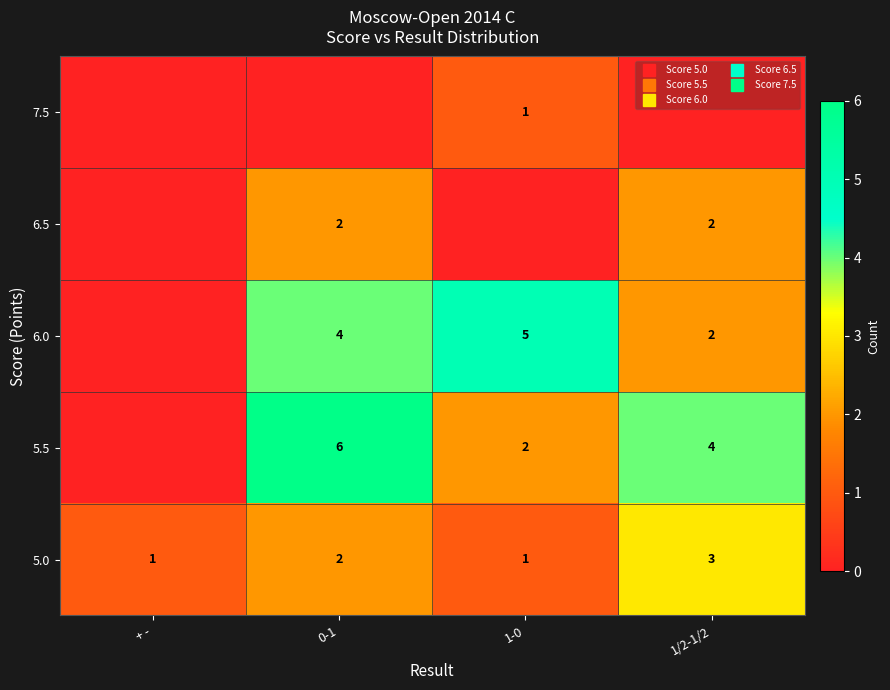

Is the value of row_0 at + - greater than the value of row_3 at 1-0?

Yes